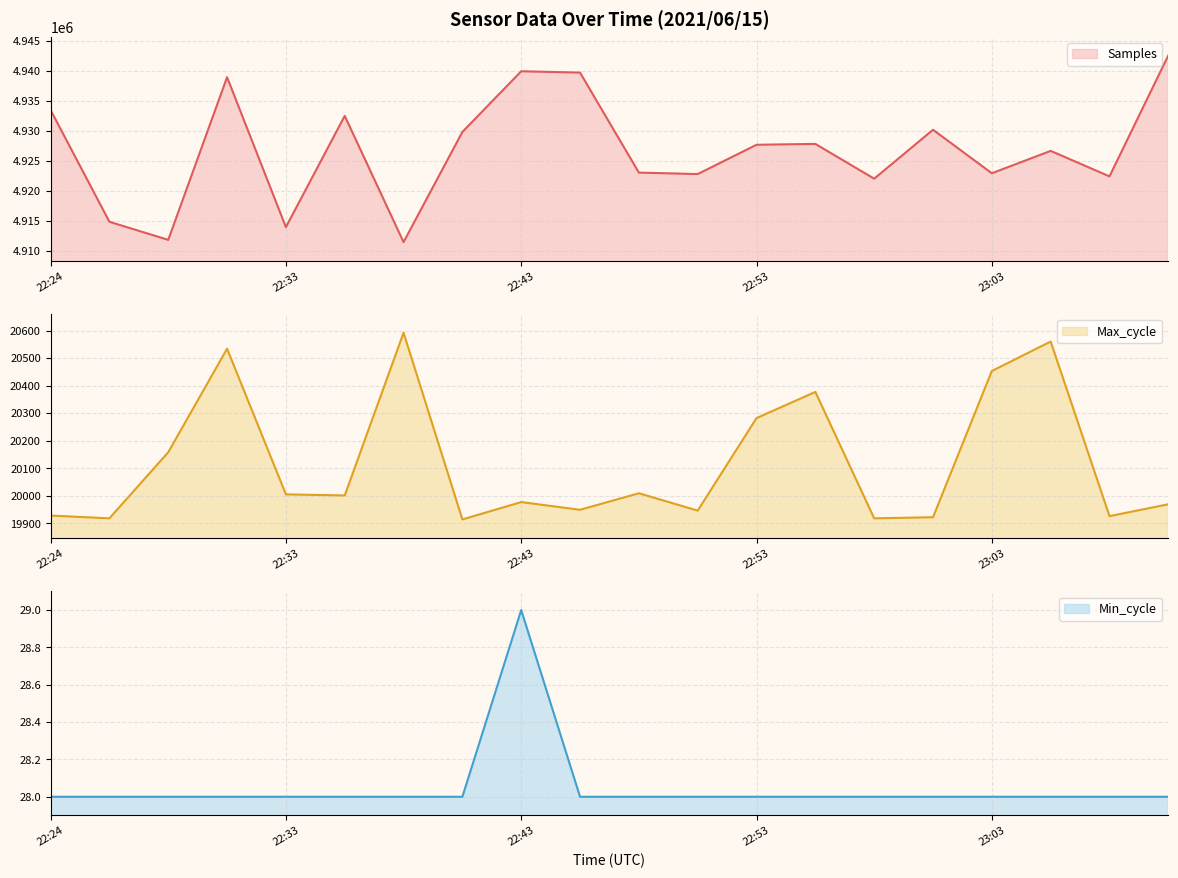

Which series has the largest total across all categories?

Samples